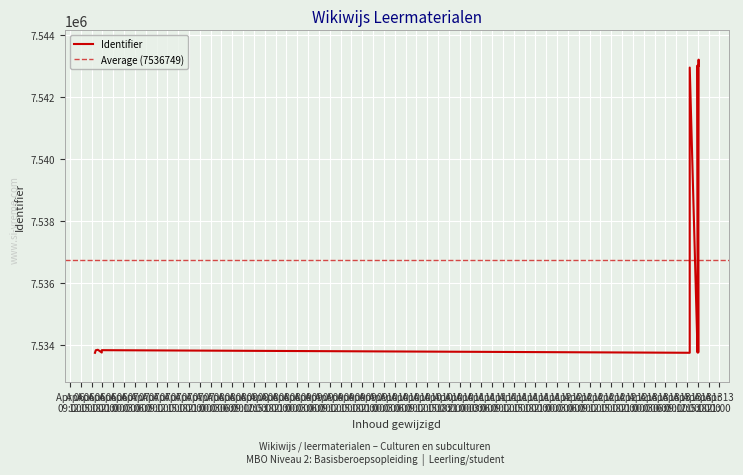

Where is the first local minimum?

2023-04-06 17:49:38